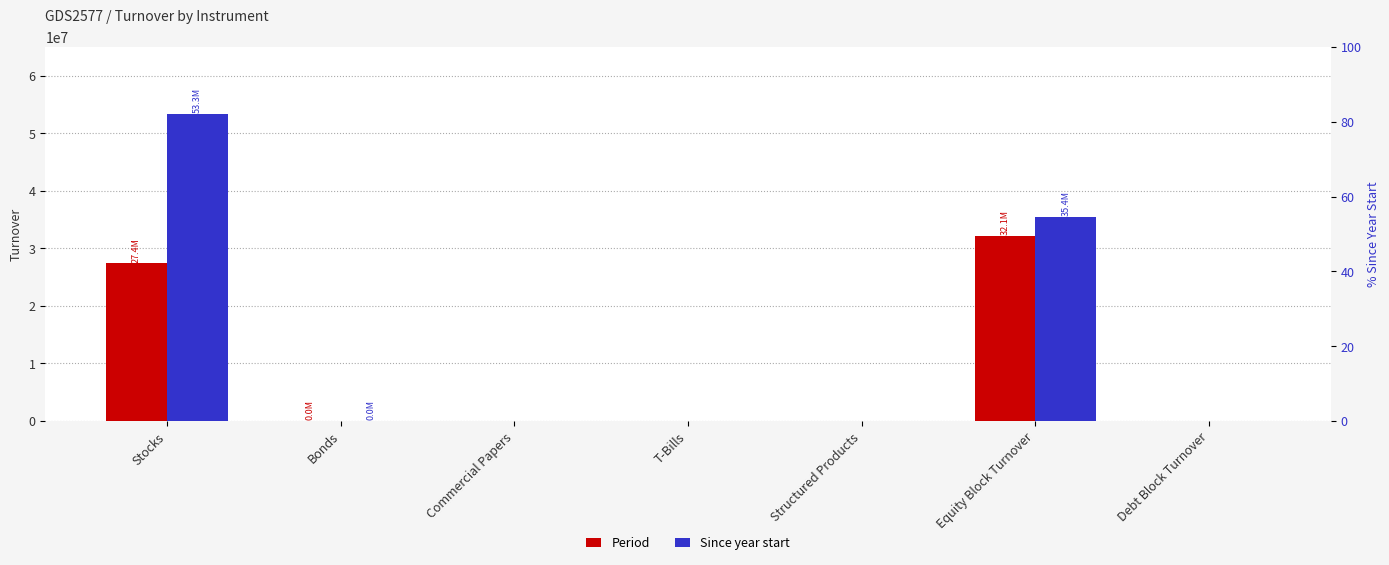

The Period series shows 27394282.2 at Stocks. True or false?

True